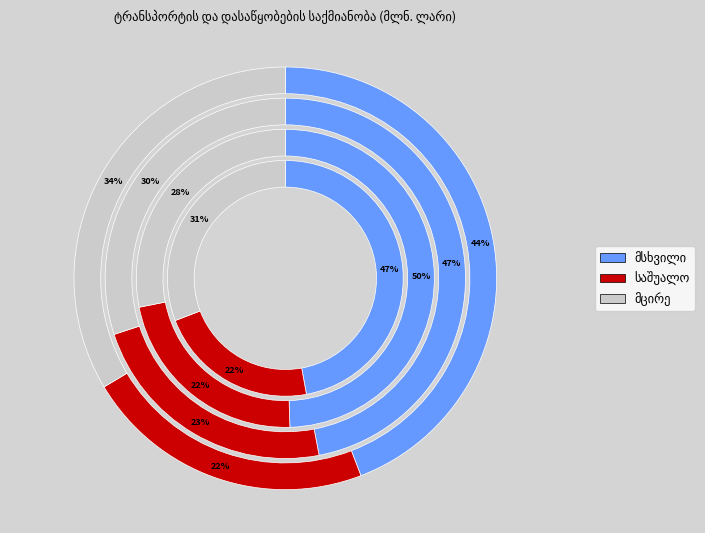

Is it true that 2025-II is 19% of the pie?

False